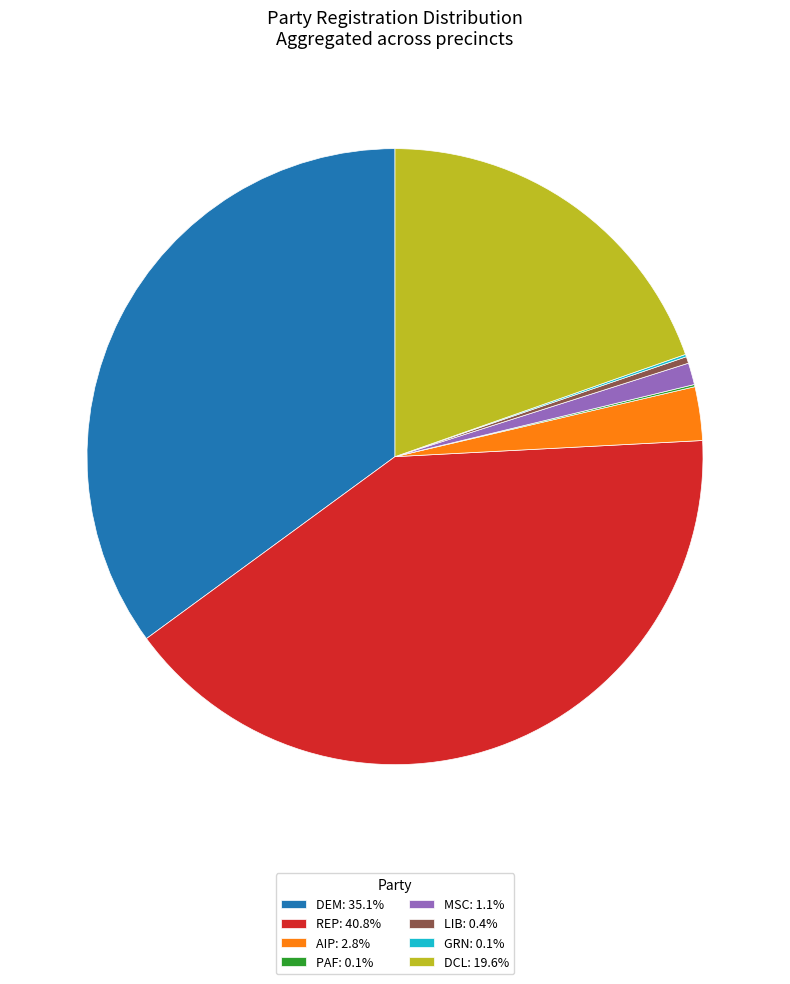

Is DCL: 19.6% the majority of the pie?

No